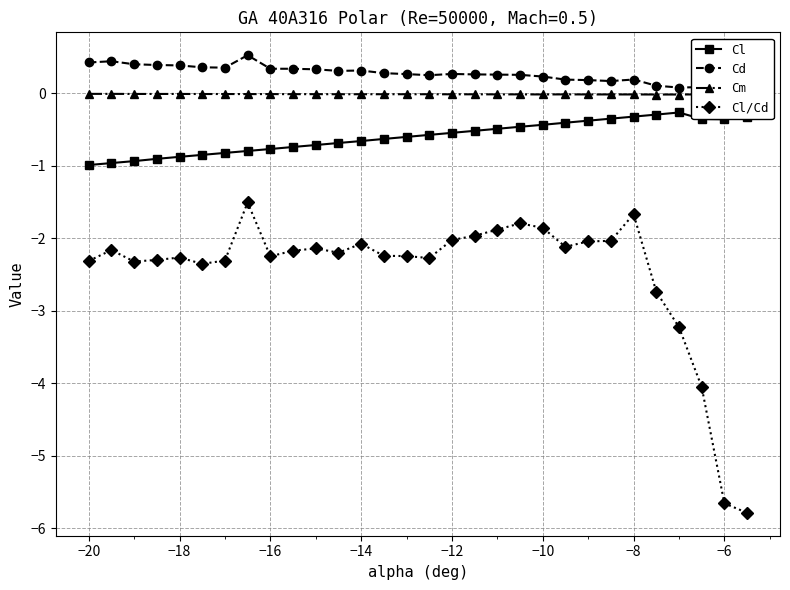

What is the greatest value displayed?

0.5